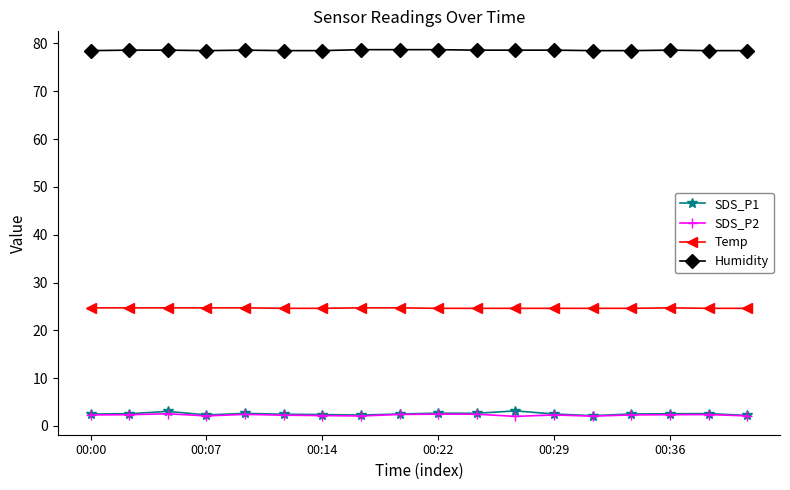

True or false: SDS_P1 has more than 1 points higher than both neighbors.

True